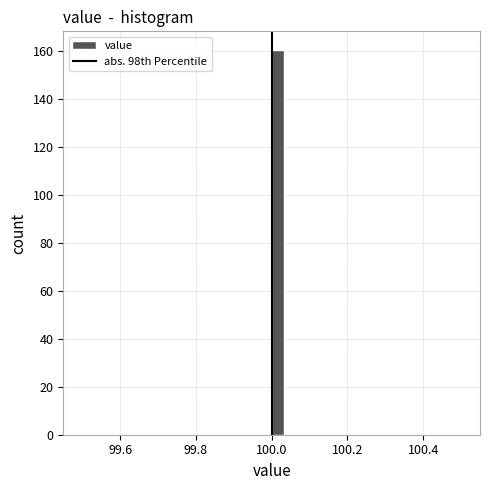

Read against the x-axis, roughly where is the centre of the tallest bar?

100.02